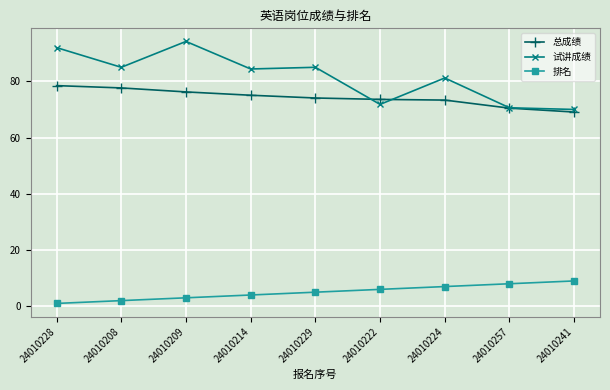

What is the label of the 6th point from the left?

24010222